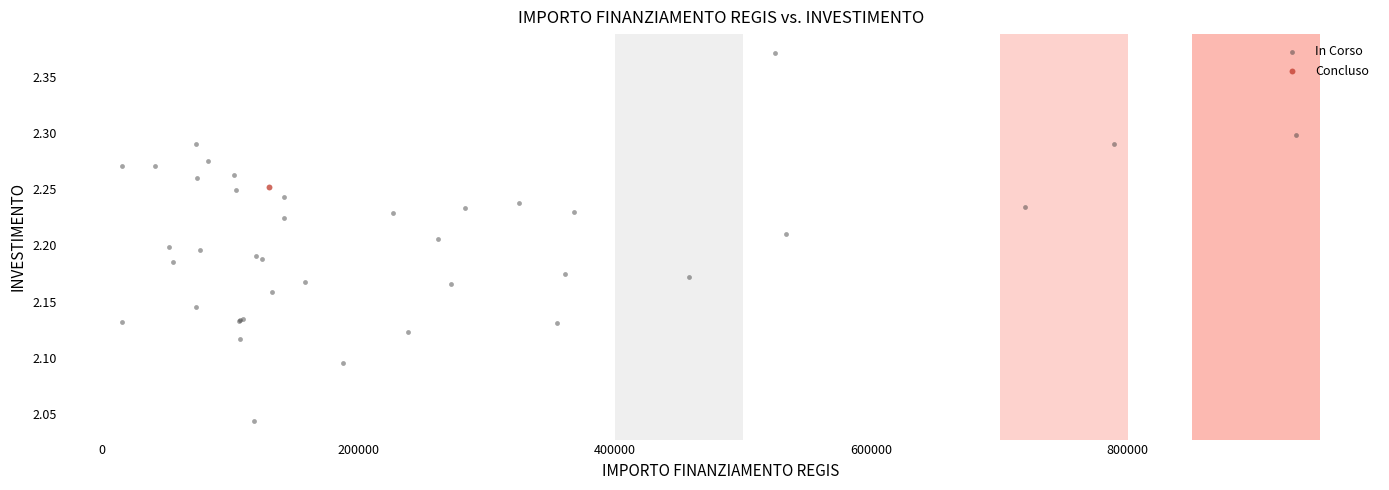

What are all the series names shown in the legend?

In Corso, Concluso